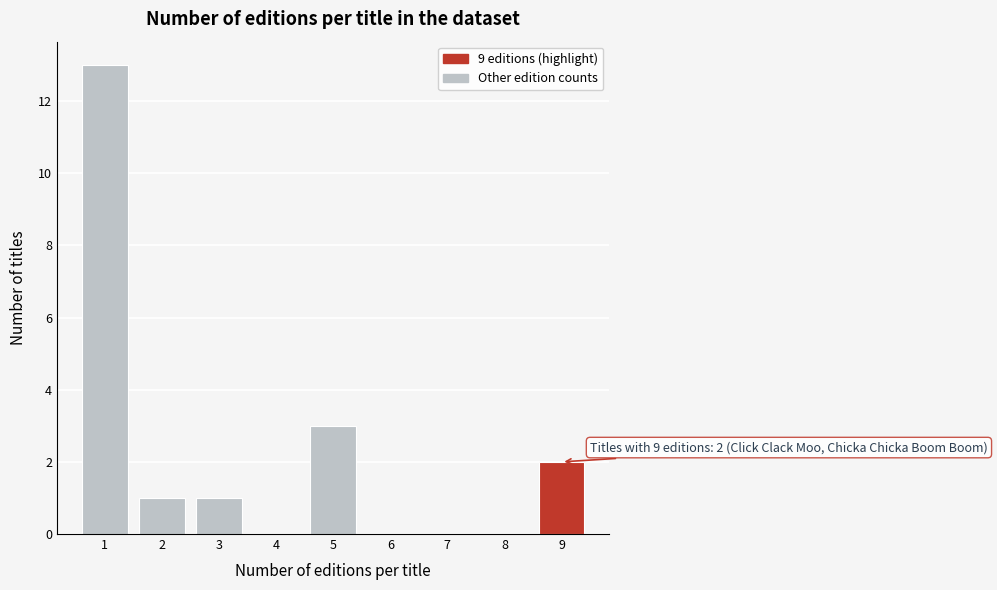

Which range on the x-axis has the tallest bar?

0.5 to 1.5